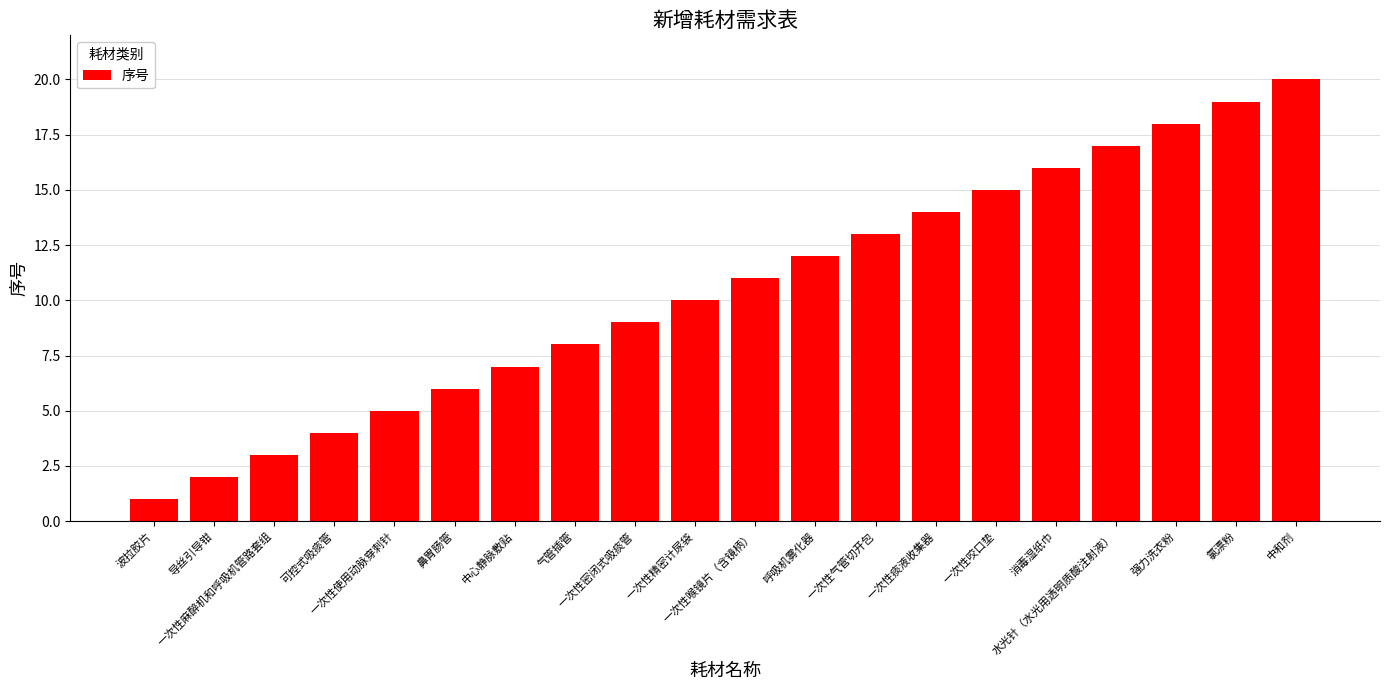

Rank the categories by value from highest to lowest.

中和剂, 氯漂粉, 强力洗衣粉, 水光针（水光用透明质酸注射液）, 消毒湿纸巾, 一次性咬口垫, 一次性痰液收集器, 一次性气管切开包, 呼吸机雾化器, 一次性喉镜片（含镜柄）, 一次性精密计尿袋, 一次性密闭式吸痰管, 气管插管, 中心静脉敷贴, 鼻胃肠管, 一次性使用动脉穿刺针, 可控式吸痰管, 一次性麻醉机和呼吸机管路套组, 导丝引导钳, 波拉胶片